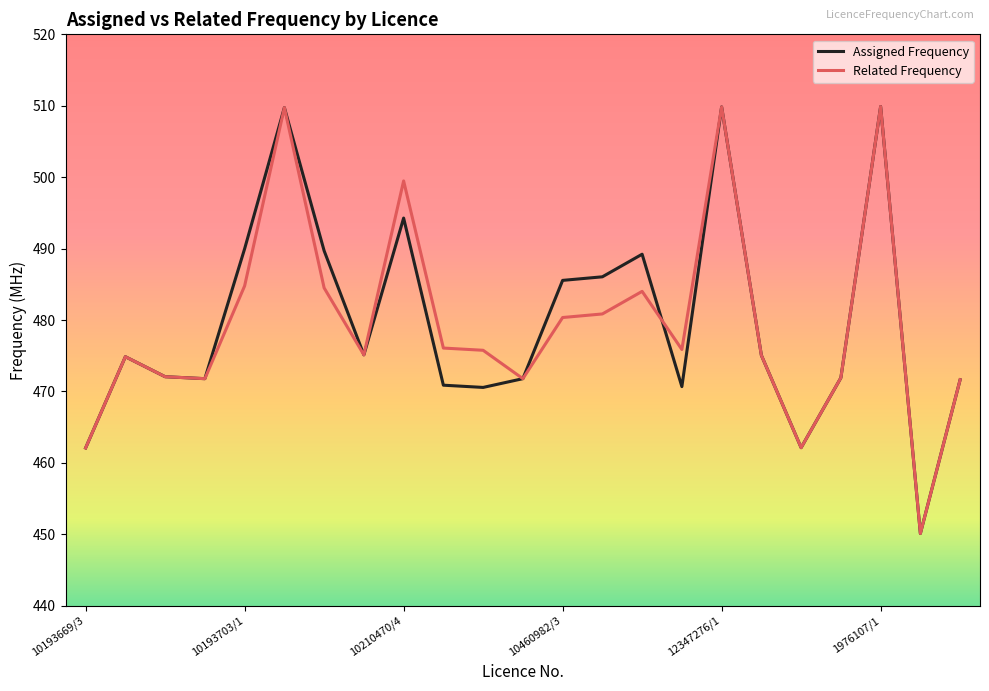

Does the chart display data point markers on the line(s)?

No